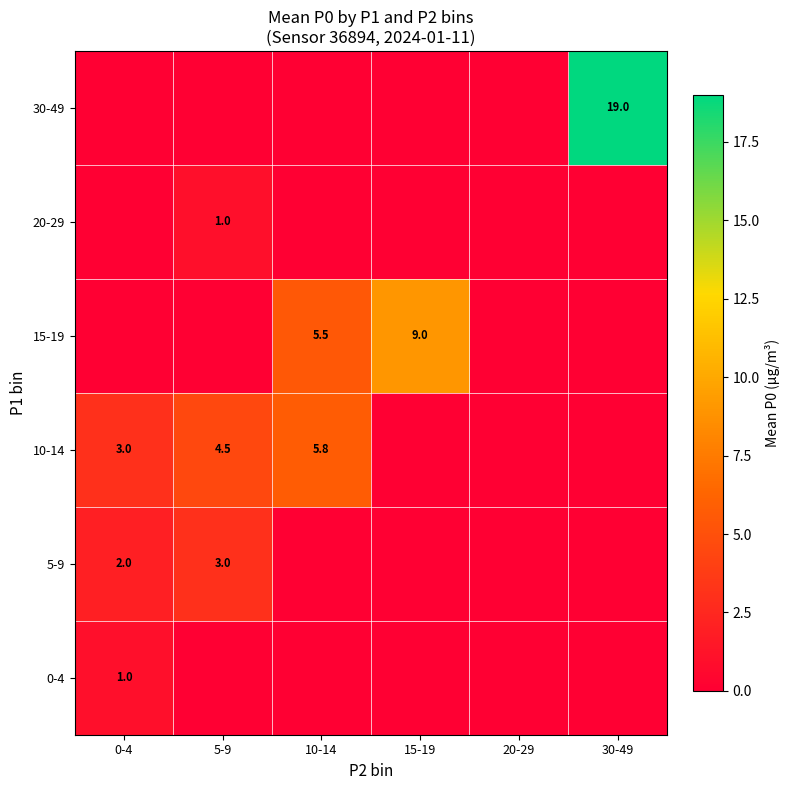

At how many categories does at least one series exceed 7?

2